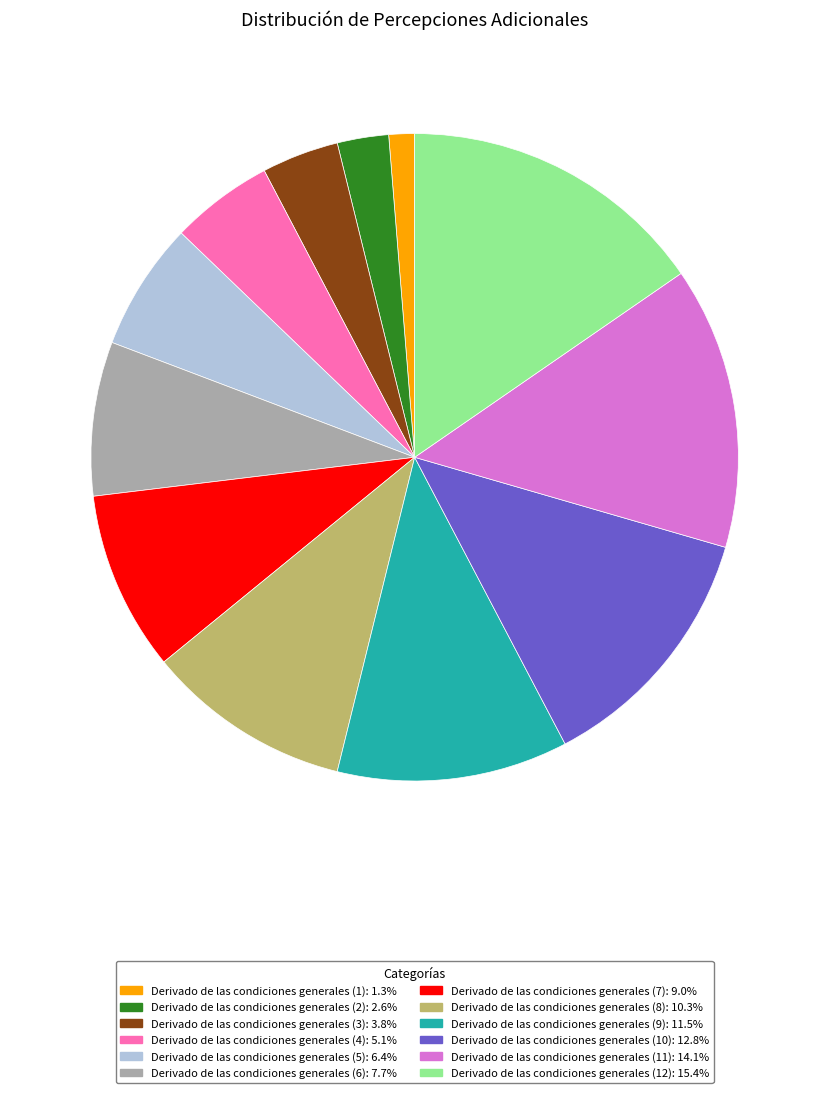

How many segments does this pie chart have?

12